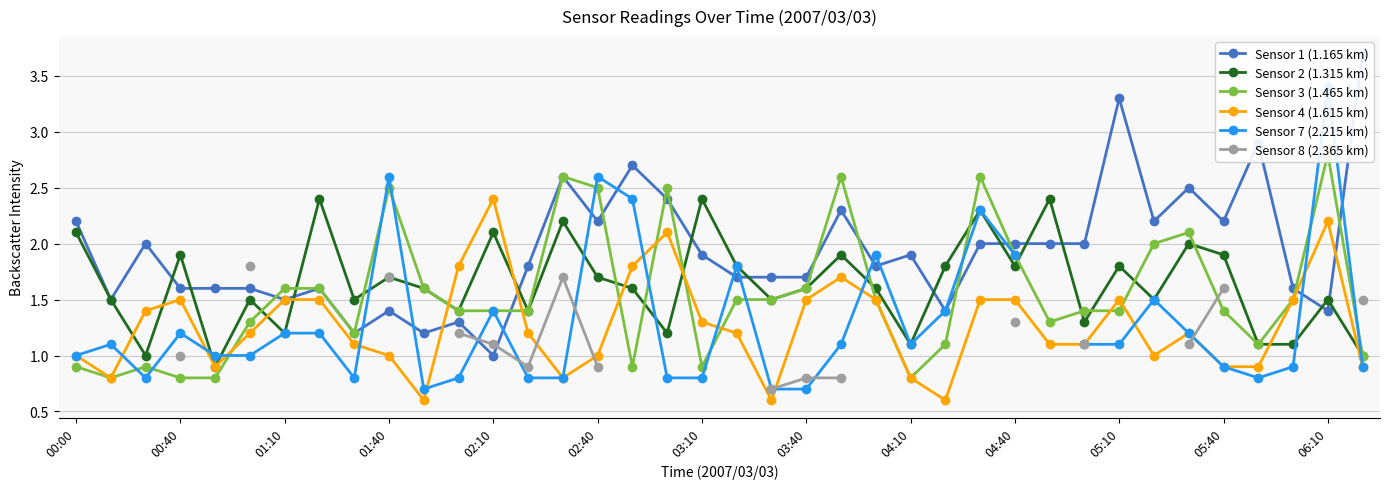

What is the sum of the Sensor 3 (1.465 km) values at 17 and 26?

5.1